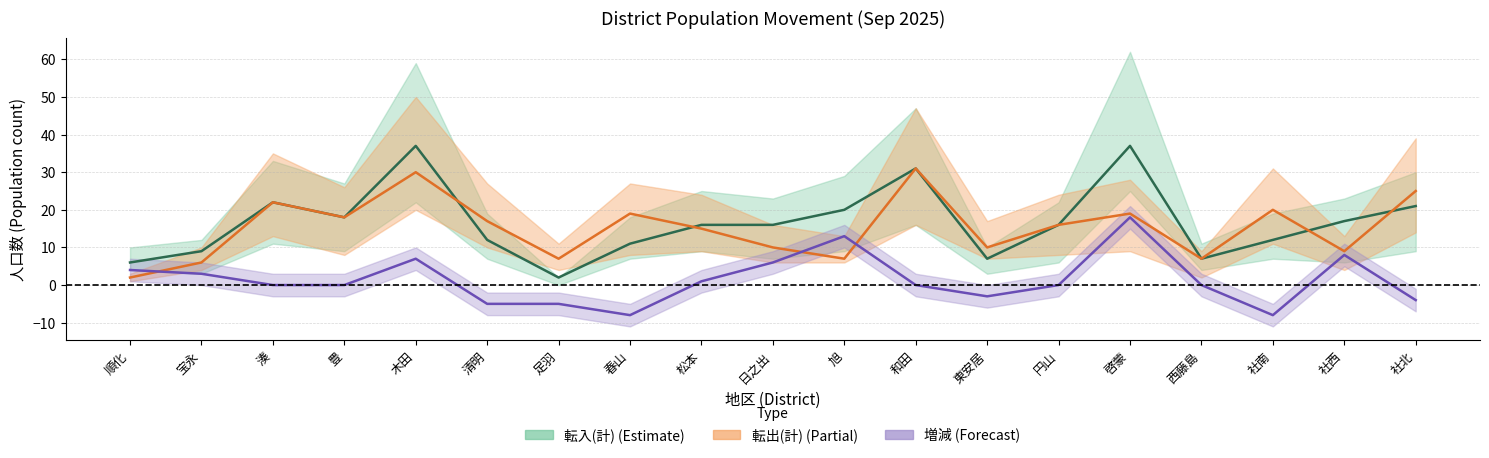

At 木田, list the series in order from smallest to largest.

増減_line, 転出(計)_line, 転入(計)_line